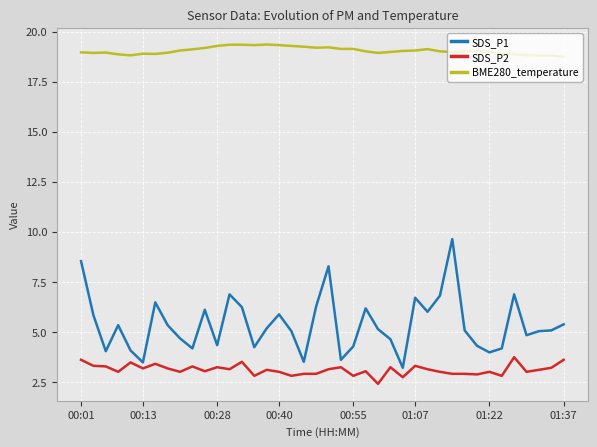

What is the difference between the maximum and minimum values in the SDS_P2 series?

1.3